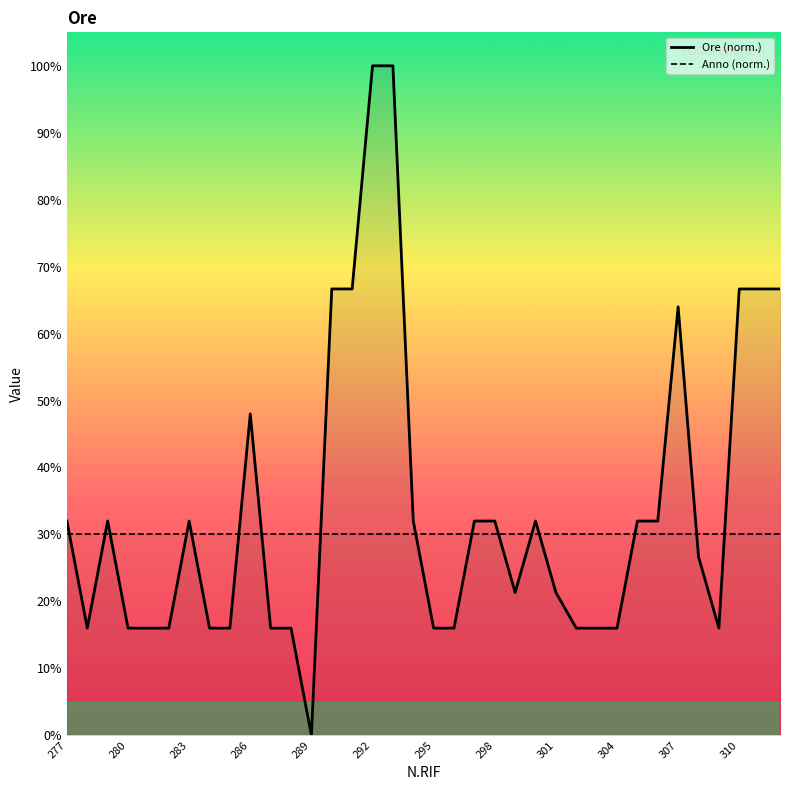

The value at 310 is 66.7. True or false?

True